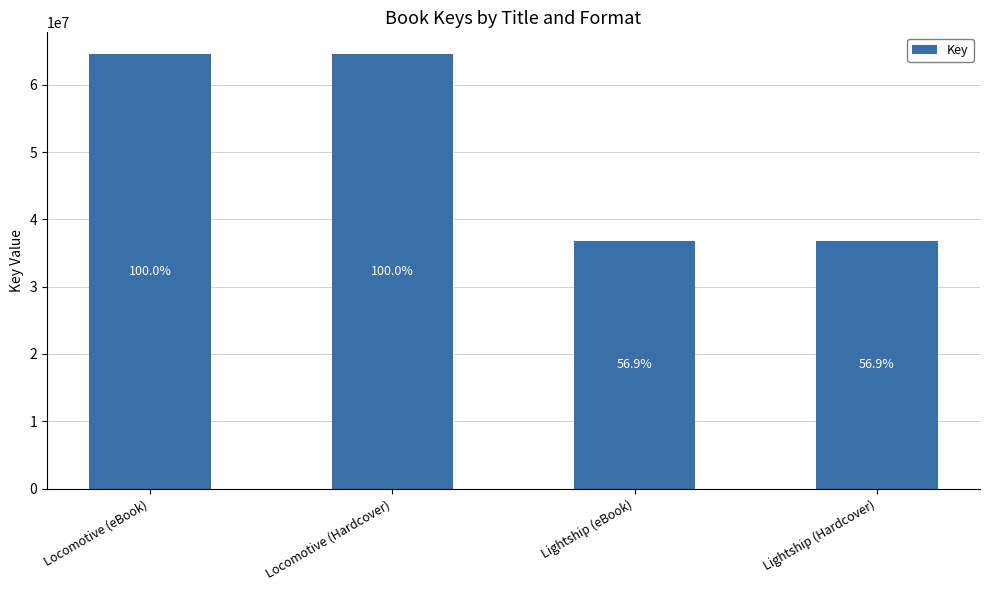

What is the difference between the maximum and minimum values?

27828395